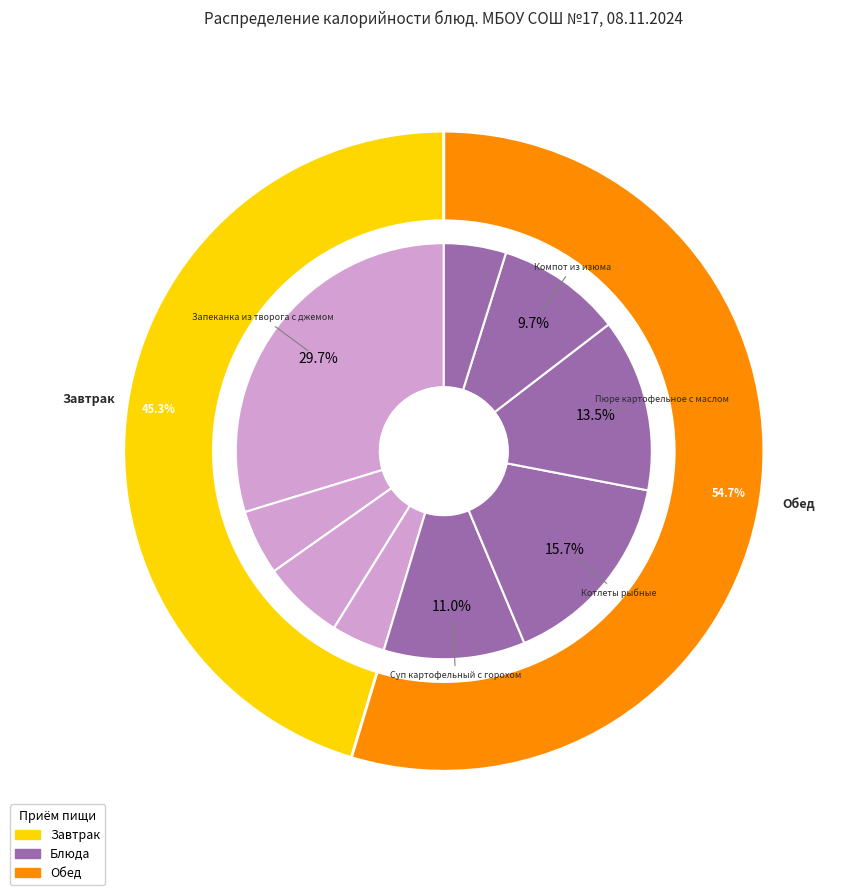

What percentage do Компот из изюма and Суп картофельный с горохом together represent?

20.7%